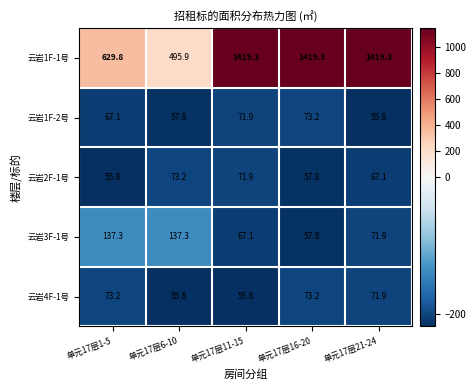

At 单元17层1-5, list the series in order from largest to smallest.

云岩1F-1号, 云岩3F-1号, 云岩4F-1号, 云岩1F-2号, 云岩2F-1号